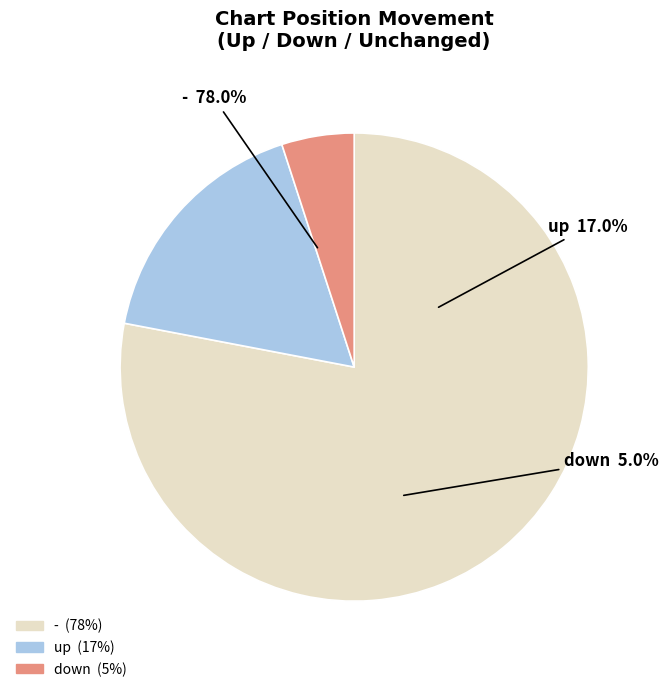

True or false: down accounts for 28% of the total.

False